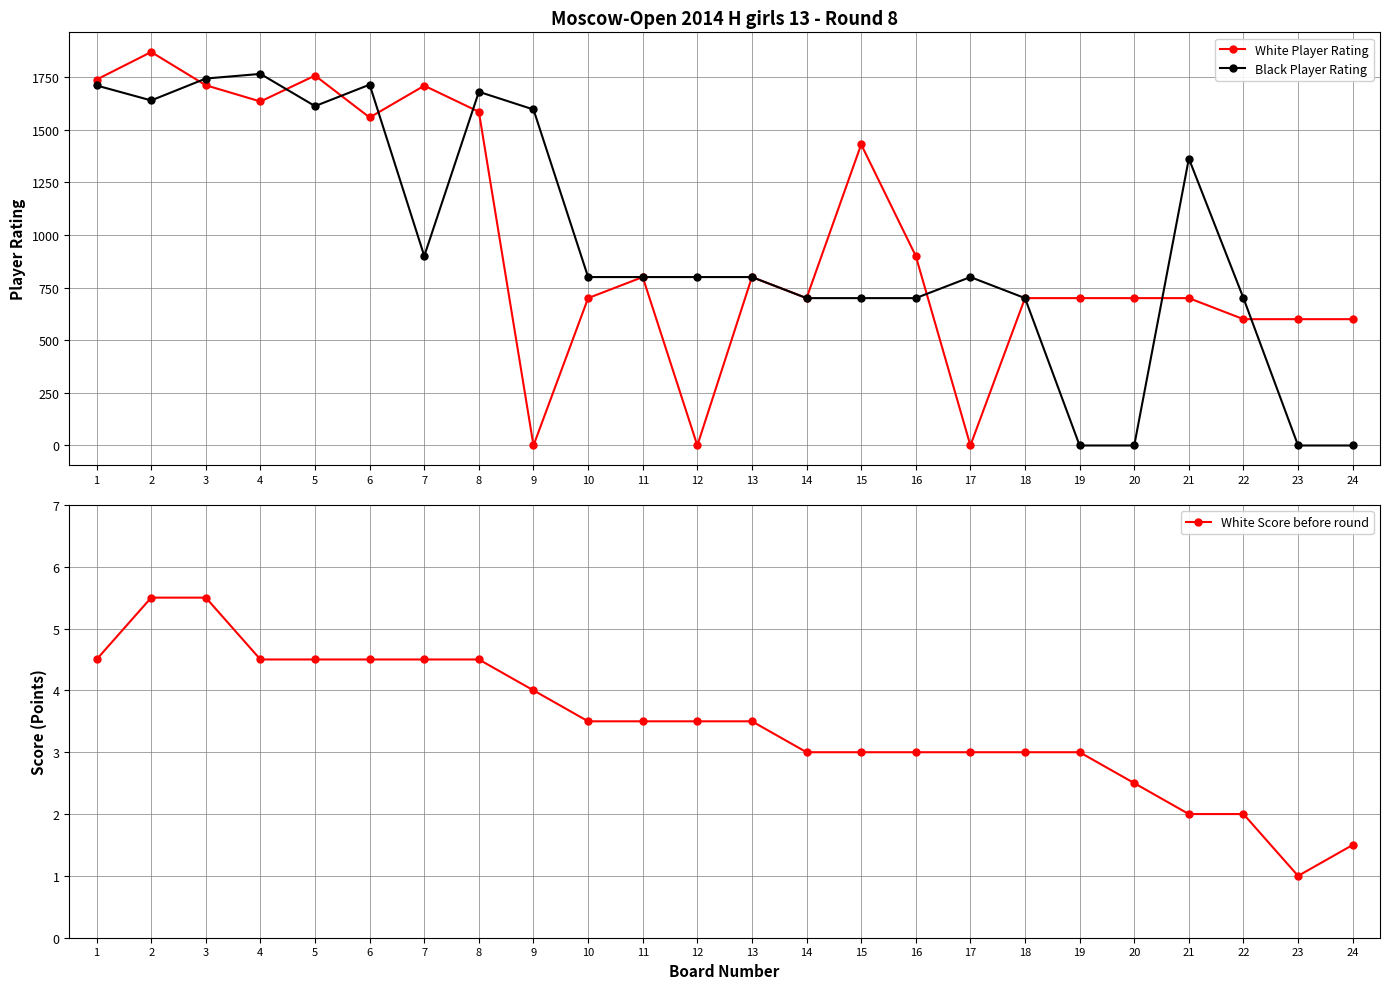

What are all the series names shown in the legend?

White Player Rating, Black Player Rating, White Score before round